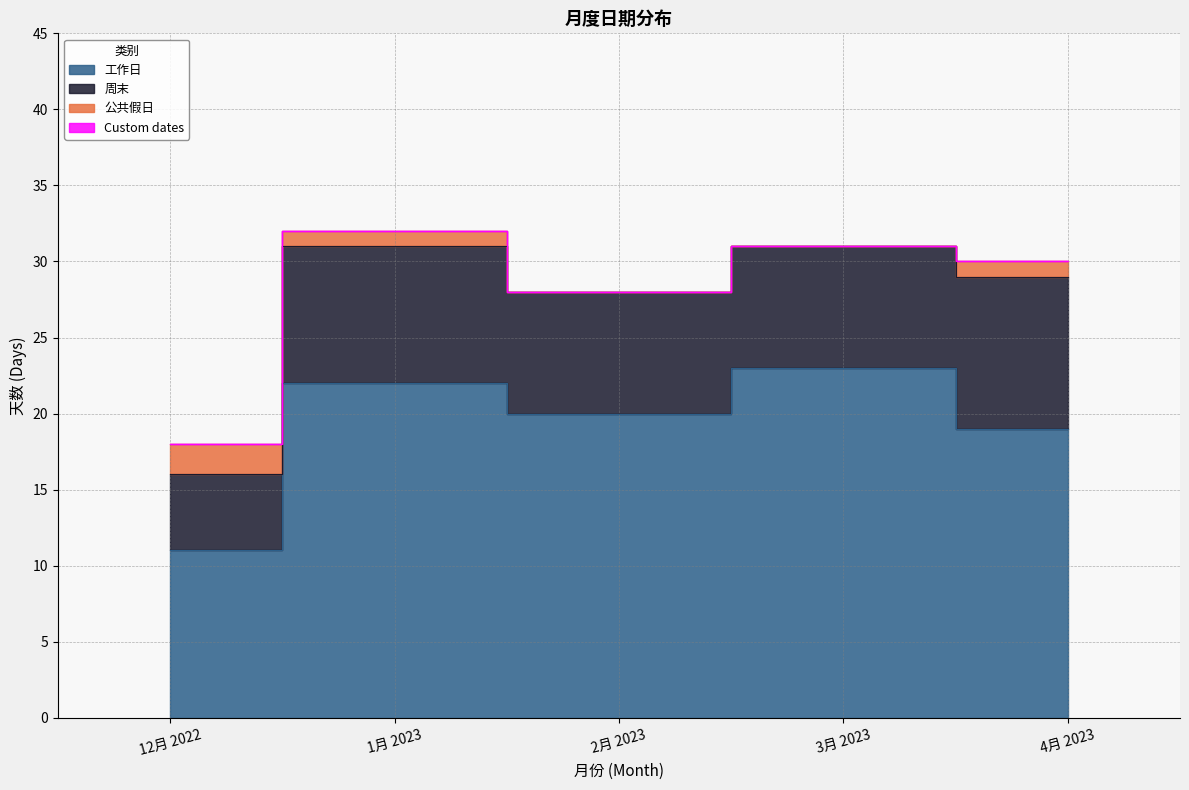

Where is the first local maximum for 周末?

1月 2023